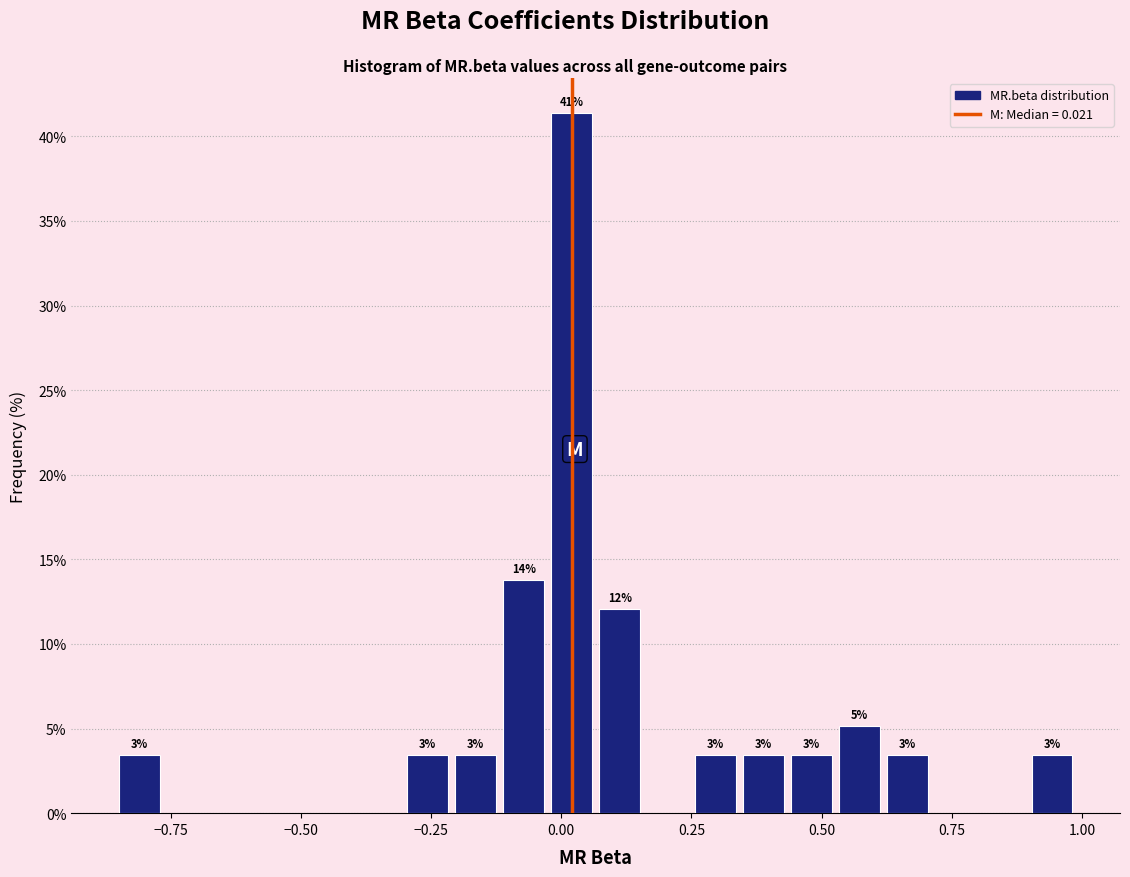

Read against the x-axis, roughly where is the centre of the tallest bar?

0.00